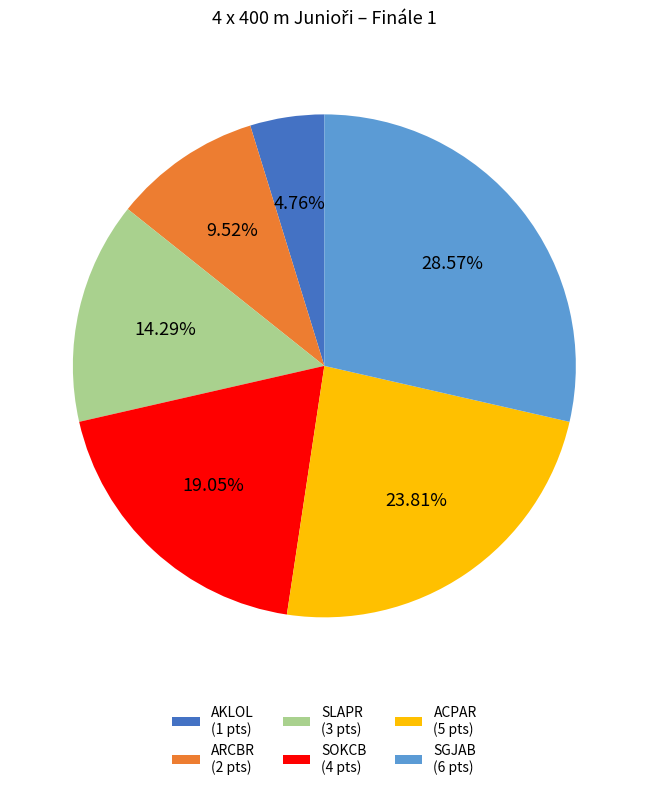

Is it true that ACPAR is 36% of the pie?

False